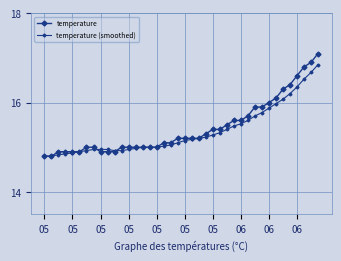

Count the number of categories in the chart.

40